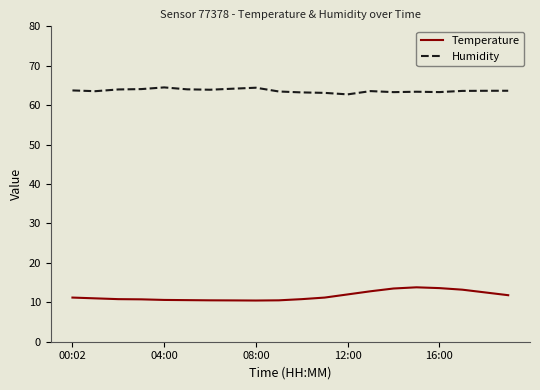

True or false: Humidity and Temperature intersect in this chart.

False